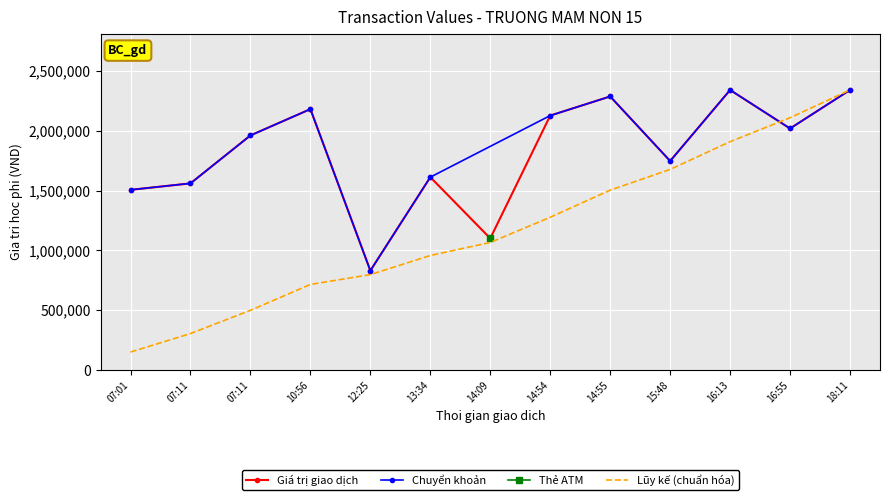

Is it true that the value at 18:11 is 875254.6?

False